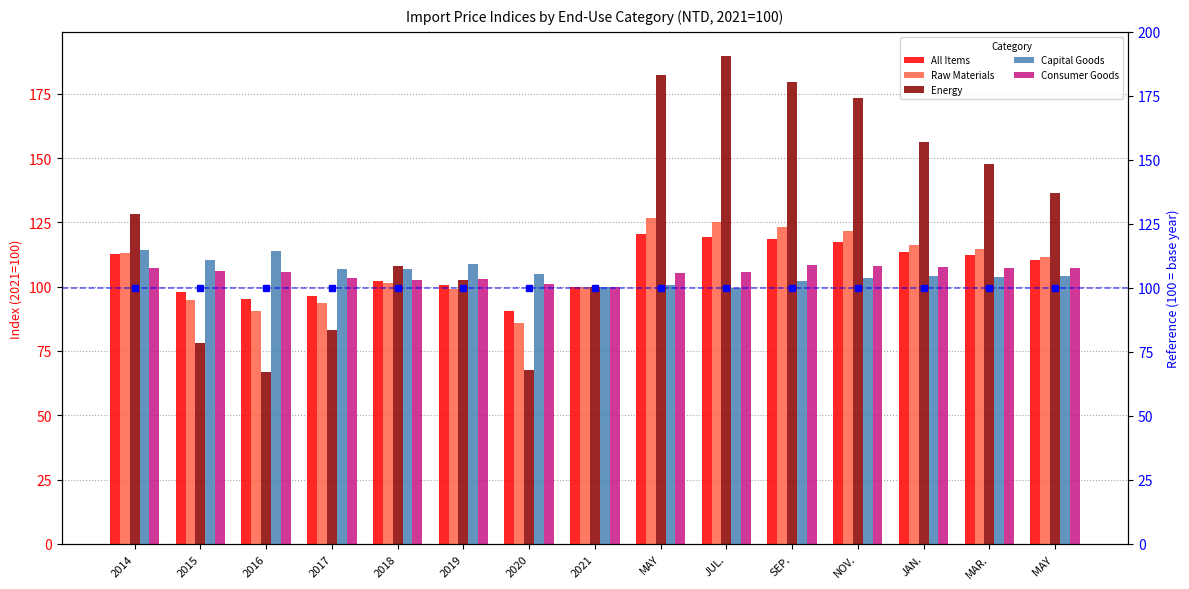

What is the sum of the Capital Goods values at 2019 and MAR.?

212.8